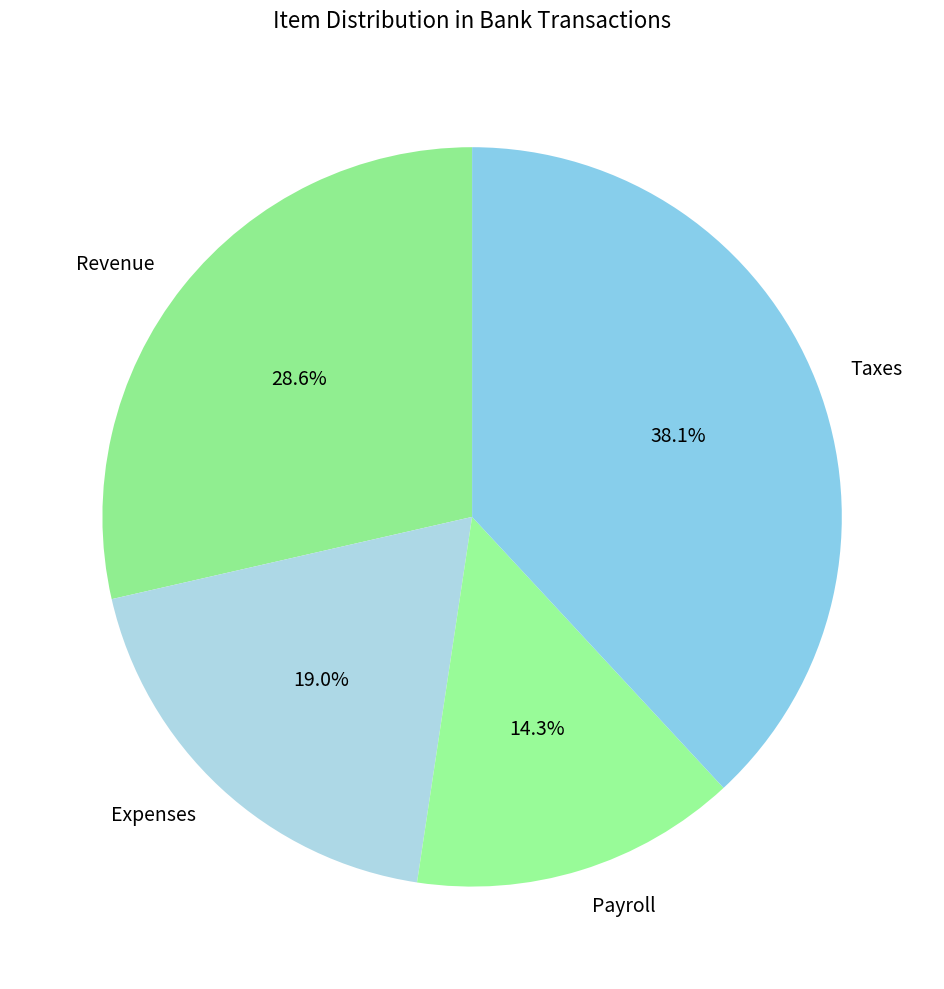

Do Revenue and Payroll together represent more than half of the pie?

No